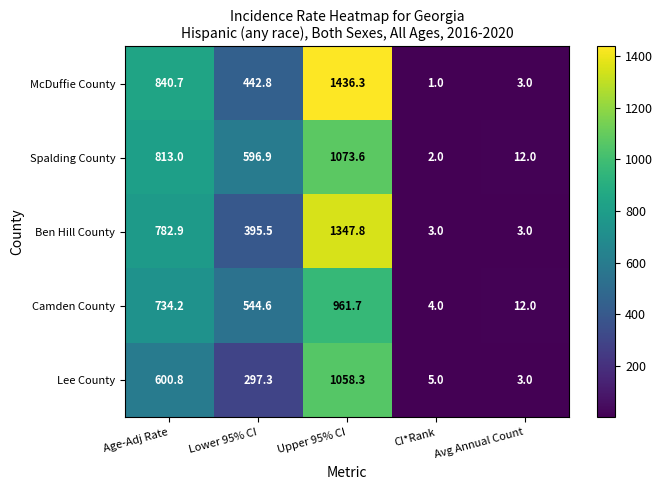

At which label does Lee County first exceed 297?

Age-Adj Rate